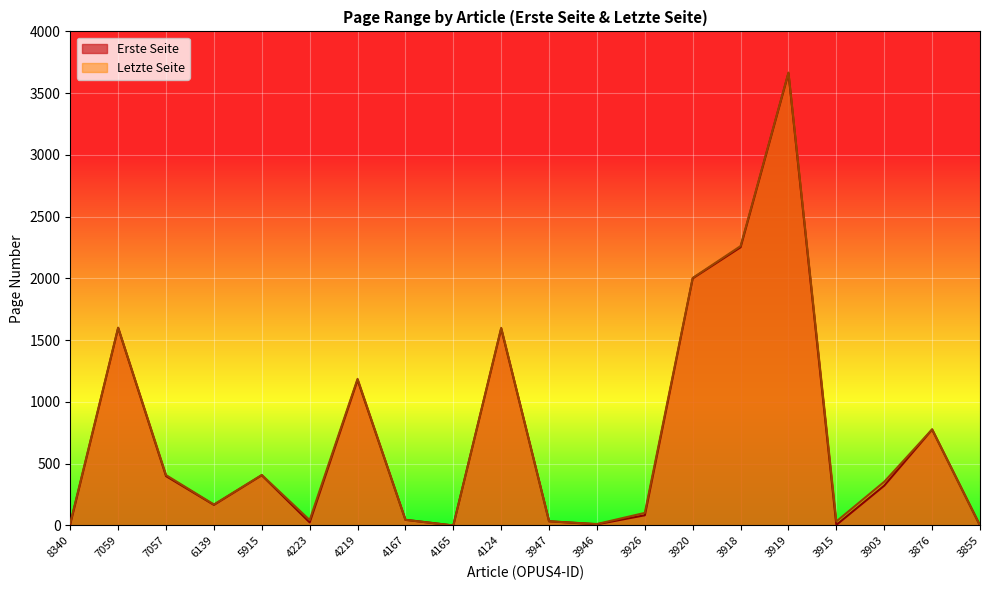

Does the chart display data point markers on the line(s)?

No